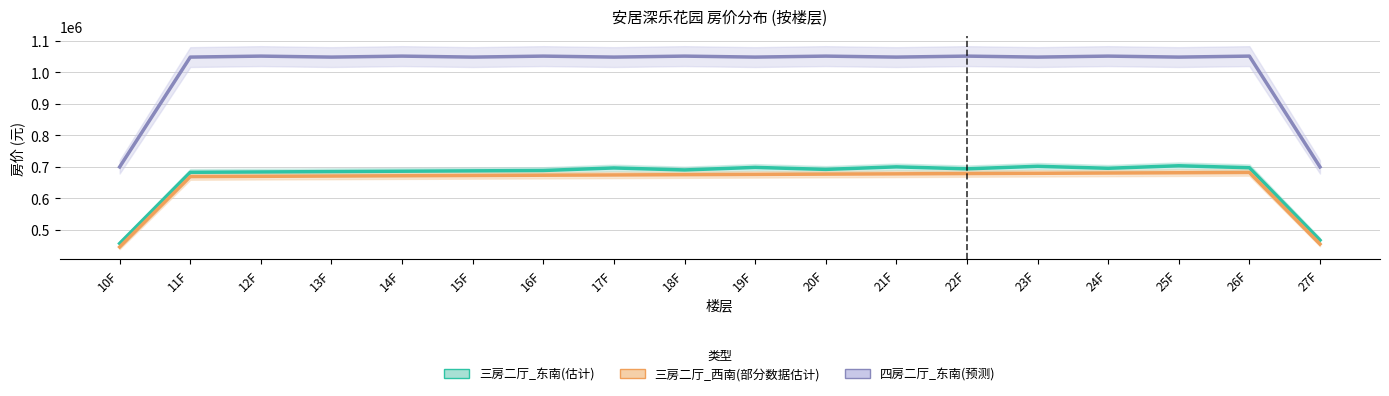

Where is 三房二厅_东南(估计) nearest to the value 580181?

11F